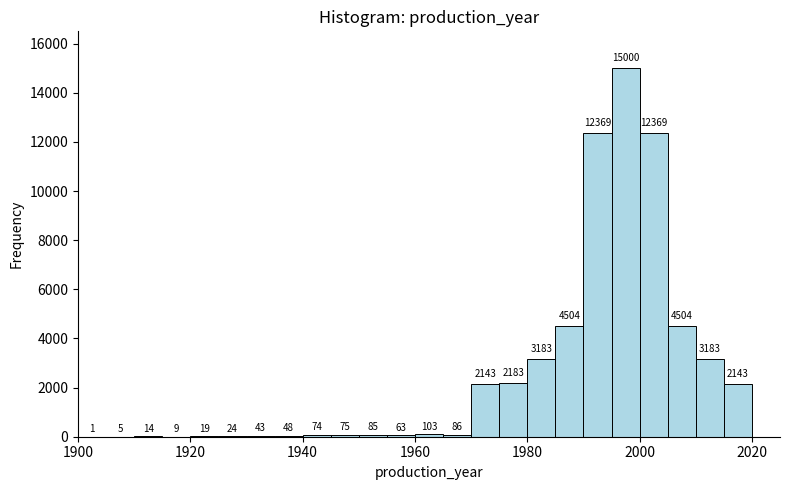

Read against the x-axis, roughly where is the centre of the tallest bar?

1998